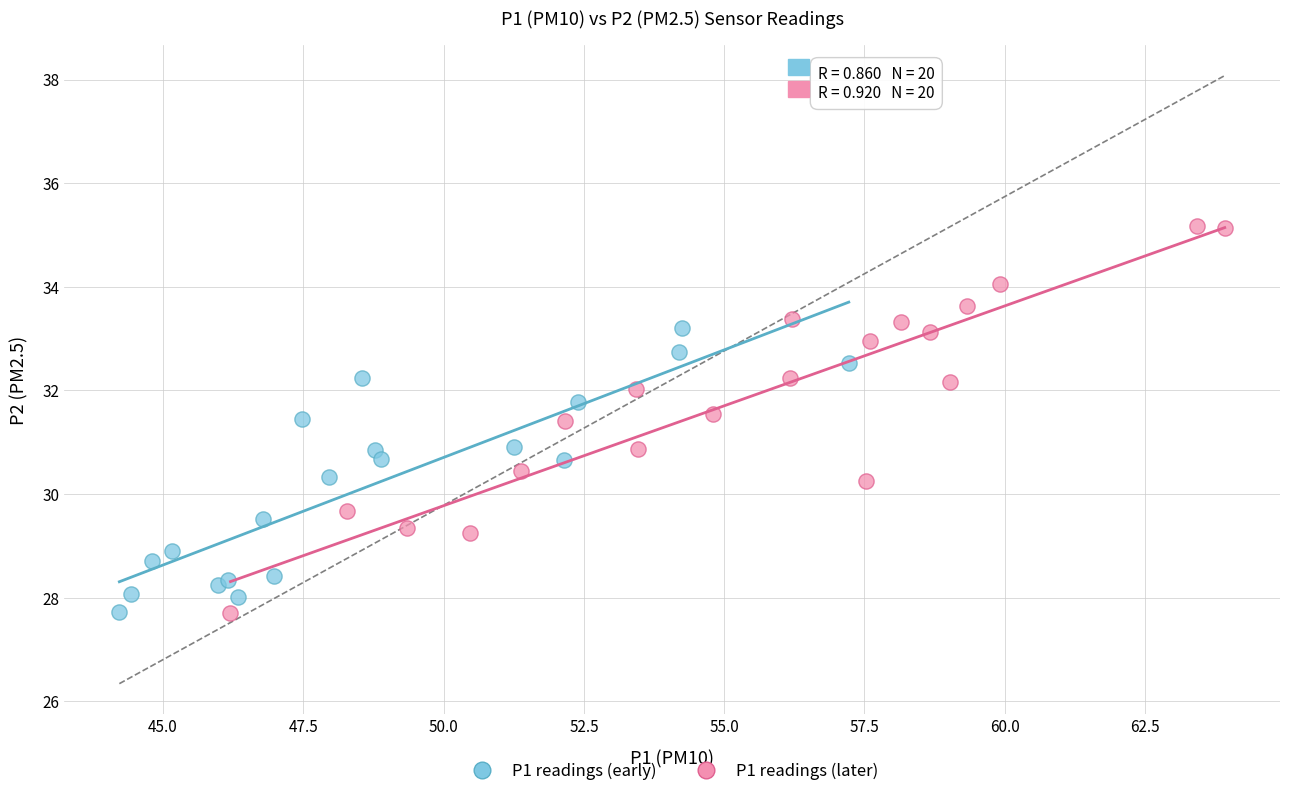

Which series has the widest spread of Y values?

P1 readings (later)